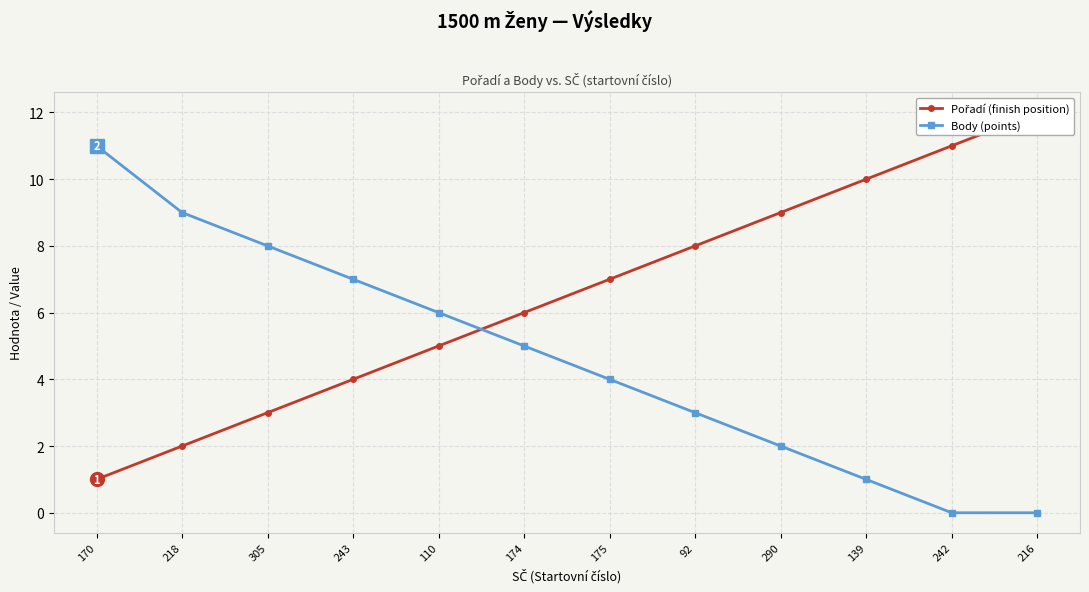

Which series has the widest spread of values?

Pořadí (finish position)